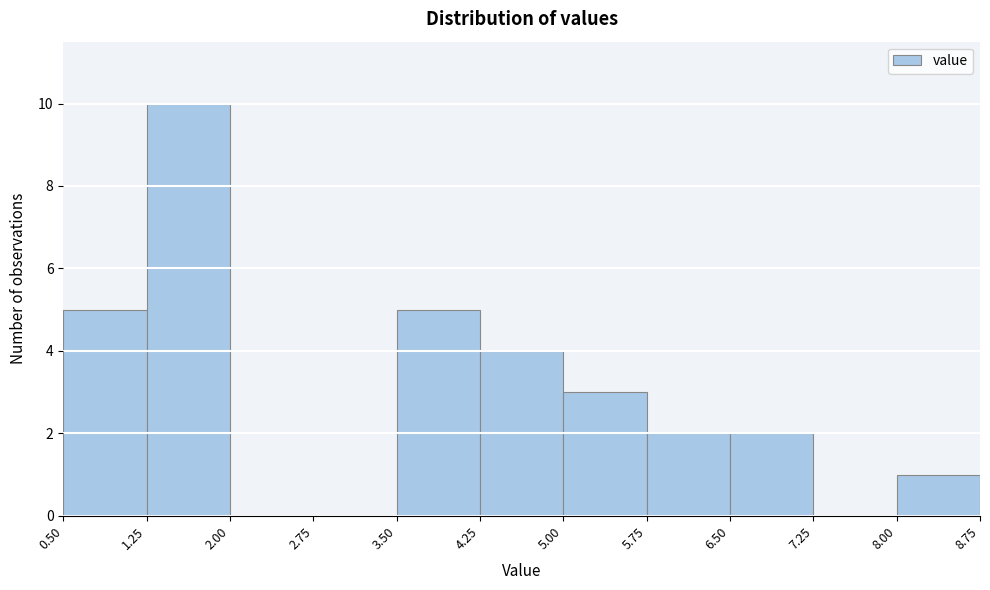

What is the height of the bar covering 3.50 to 4.25 on the x-axis? The values are not printed on the chart, so give them approximately, as read against the axis.

5